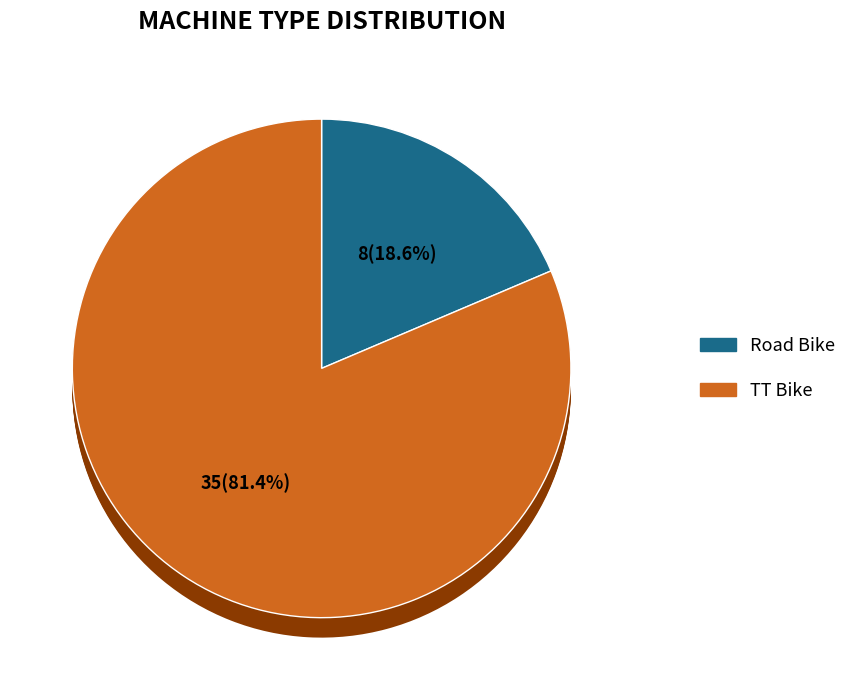

To the nearest percent, what is the difference between the Road Bike and TT Bike slice percentages?

63%